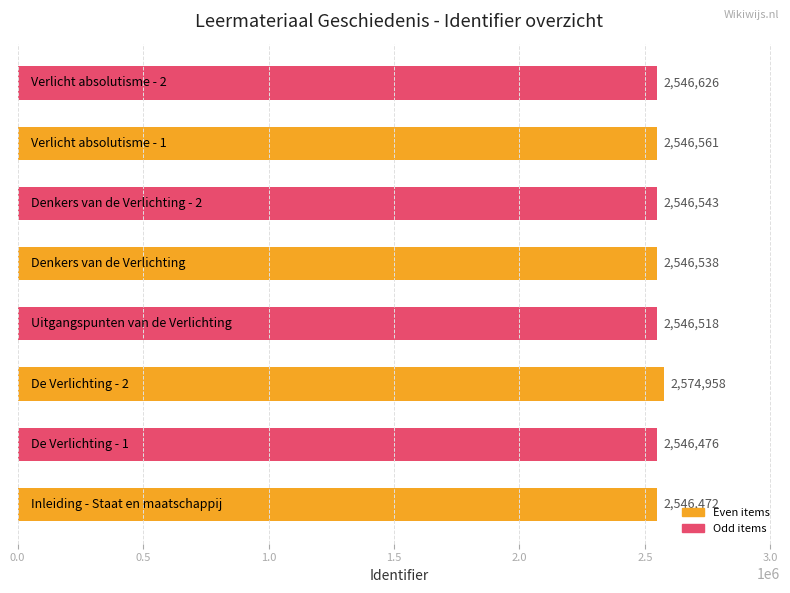

What is the minimum value shown in the chart?

2546472